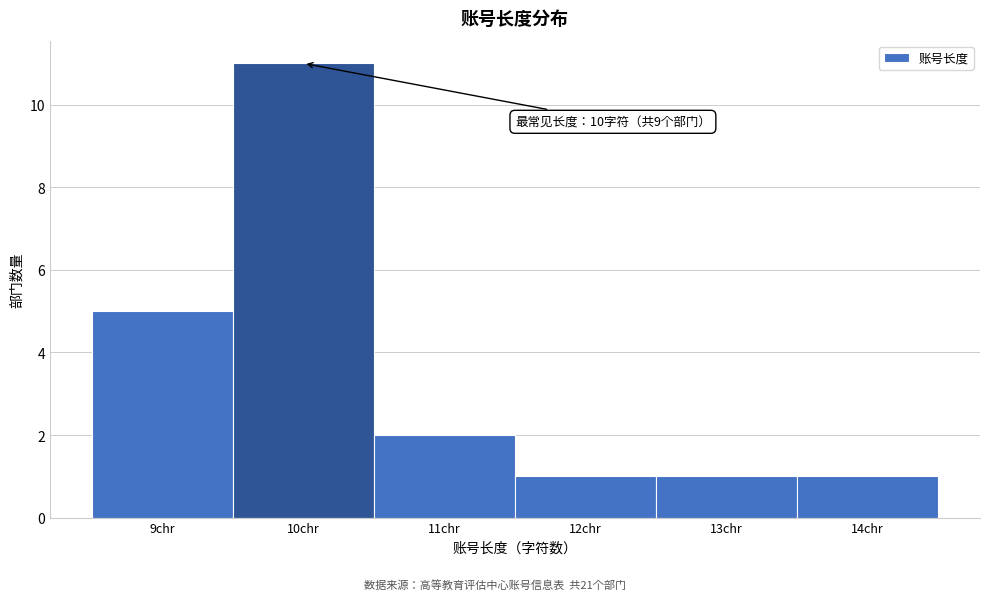

Which range on the x-axis has the tallest bar?

9.5 to 10.5